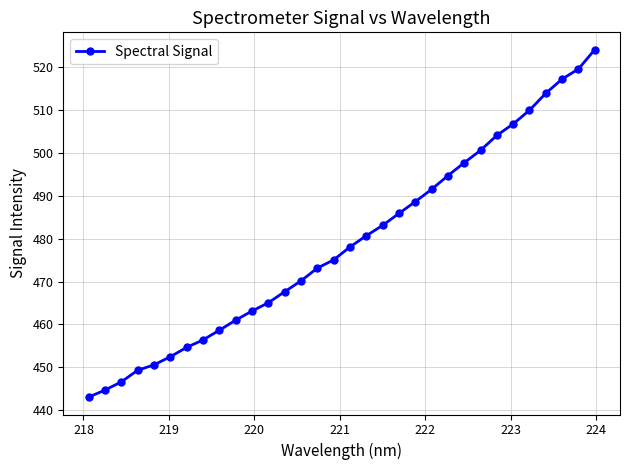

Reading left to right, what are all the values shown in this chart?

443.1	444.7	446.6	449.3	450.6	452.5	454.7	456.4	458.6	461.0	463.1	465.1	467.6	470.2	473.1	475.1	478.1	480.7	483.1	485.9	488.6	491.5	494.7	497.7	500.6	504.1	506.7	509.9	513.9	517.2	519.5	524.1